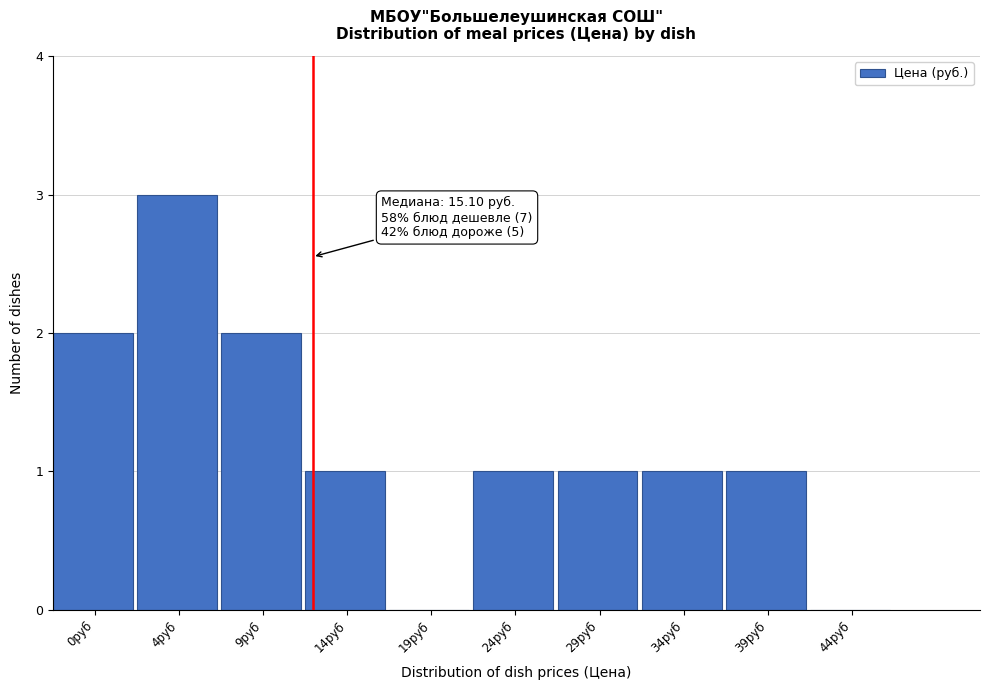

Reading left to right, list all the values displayed in this chart.

0руб=2	4руб=3	9руб=2	14руб=1	19руб=0	24руб=1	29руб=1	34руб=1	39руб=1	44руб=0